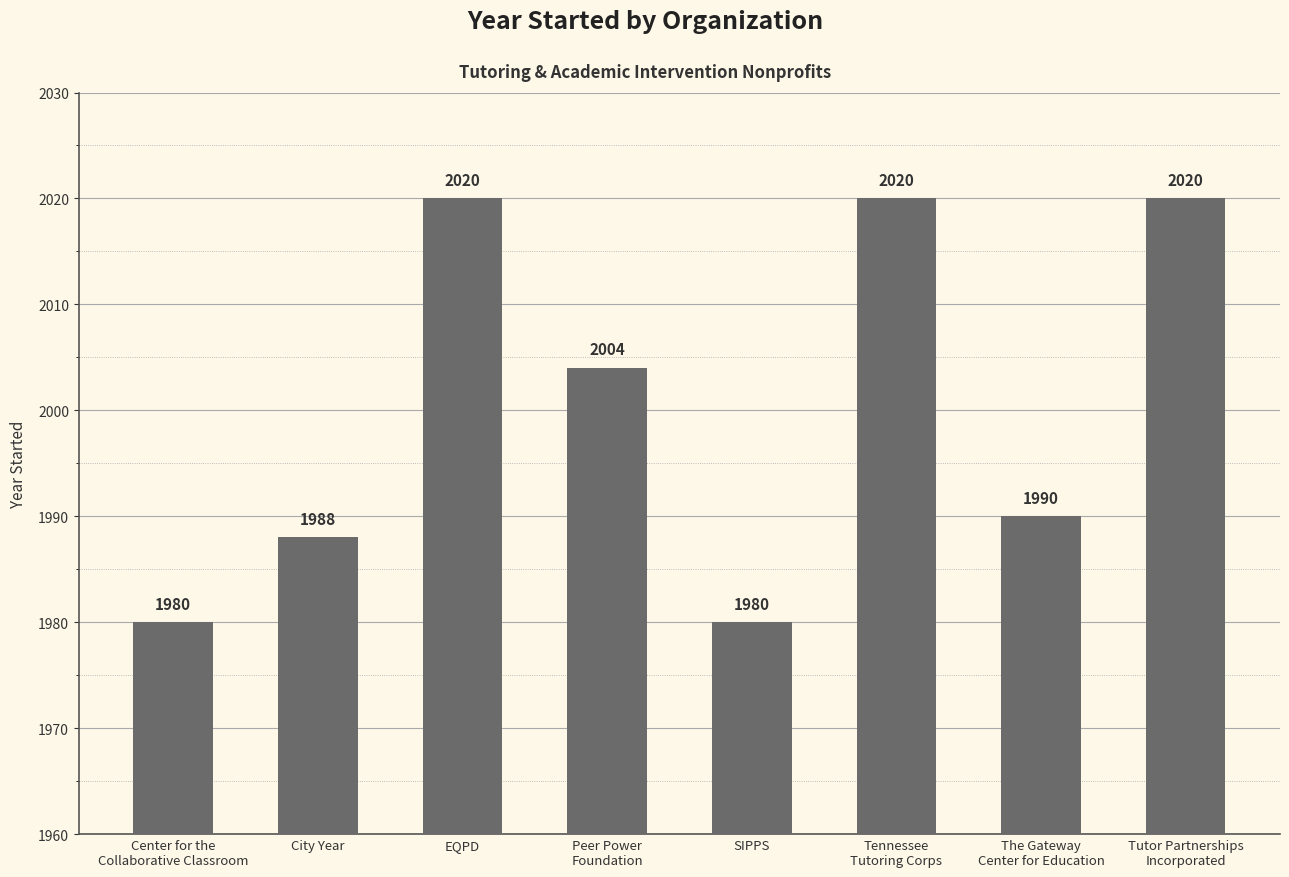

What position from the right is City Year?

7